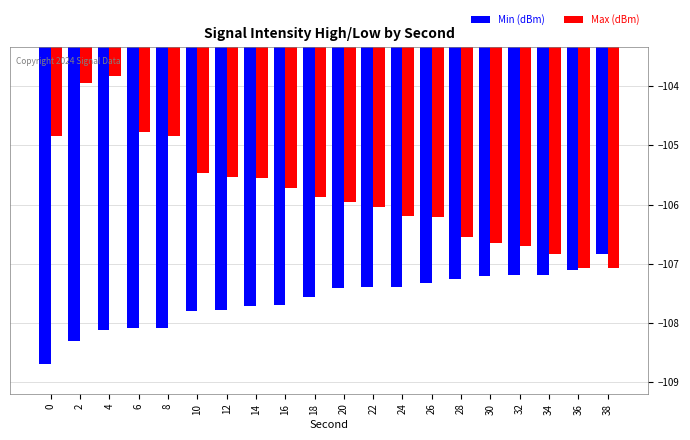

Which category has the highest value across all series?

4